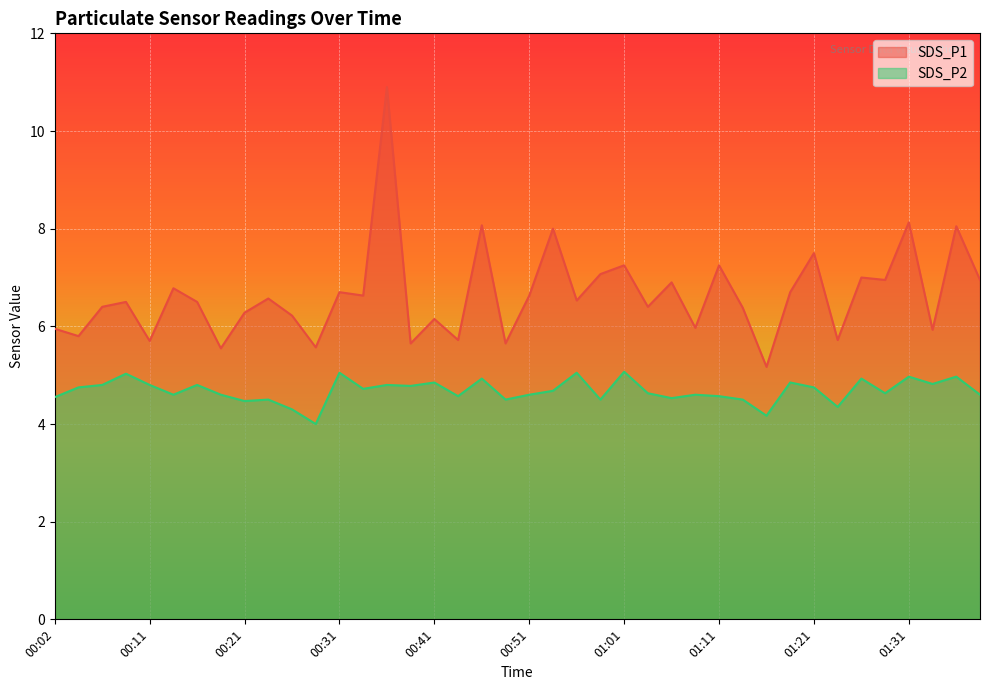

Is the value of SDS_P1 at 01:16 greater than the value of SDS_P2 at 01:31?

Yes